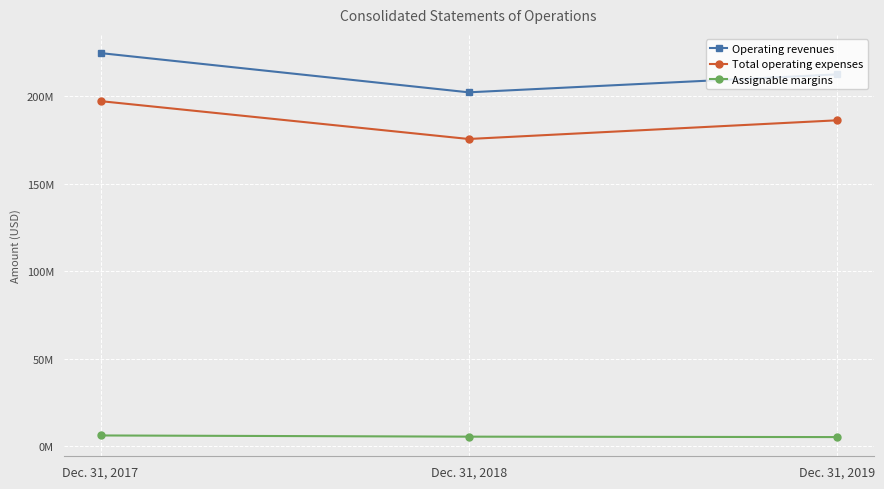

Which series has the widest spread of values?

Operating revenues